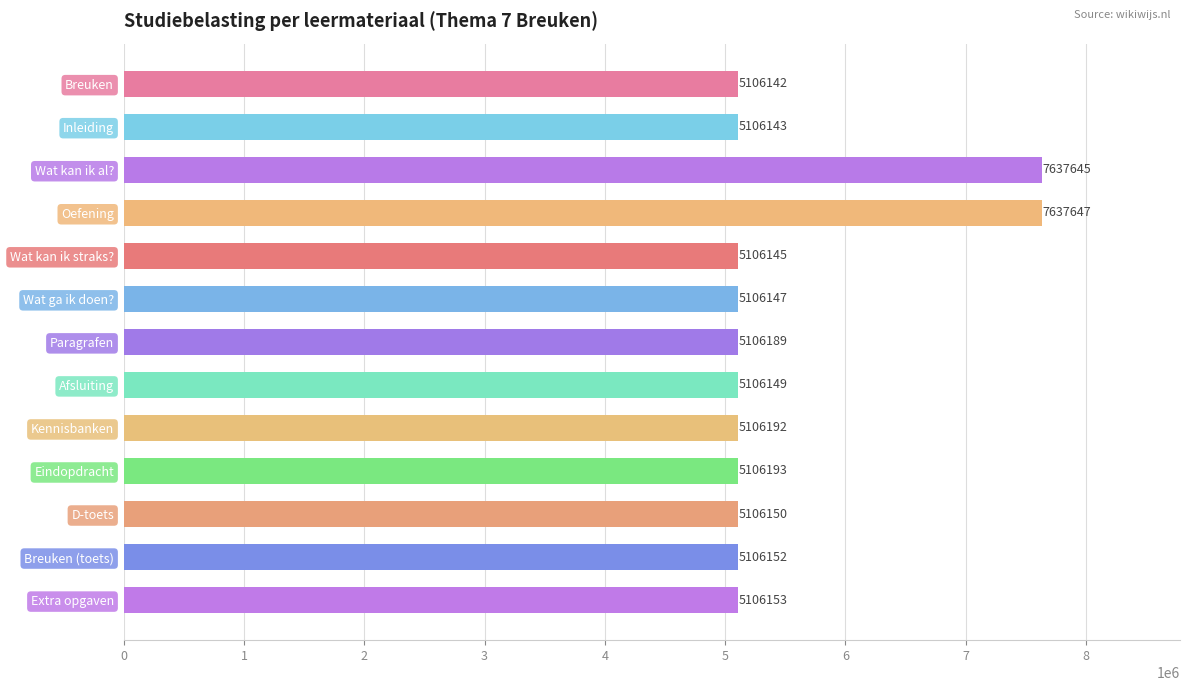

Are the bars horizontal?

Yes